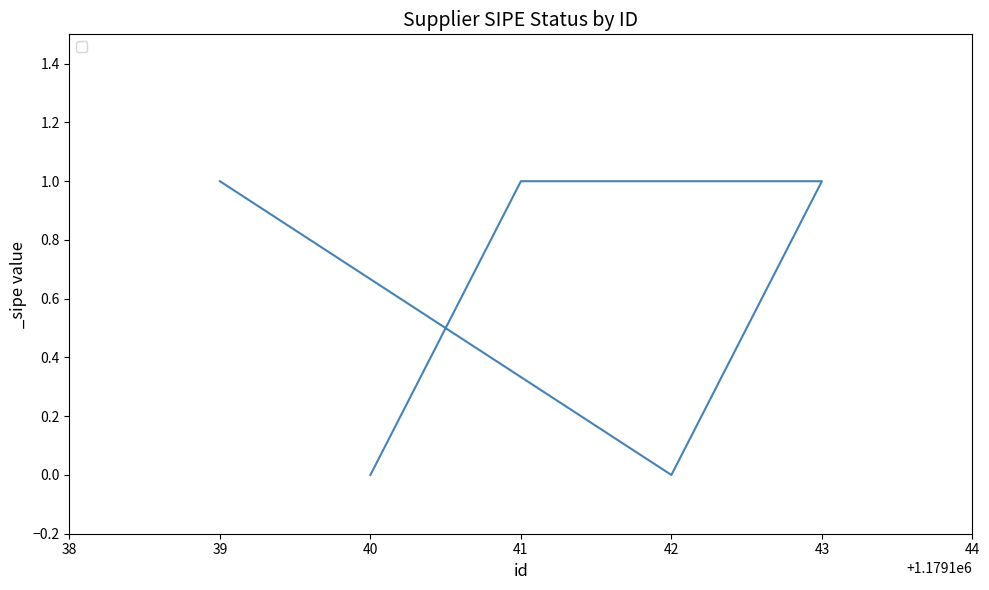

How many data points does each series have?

5